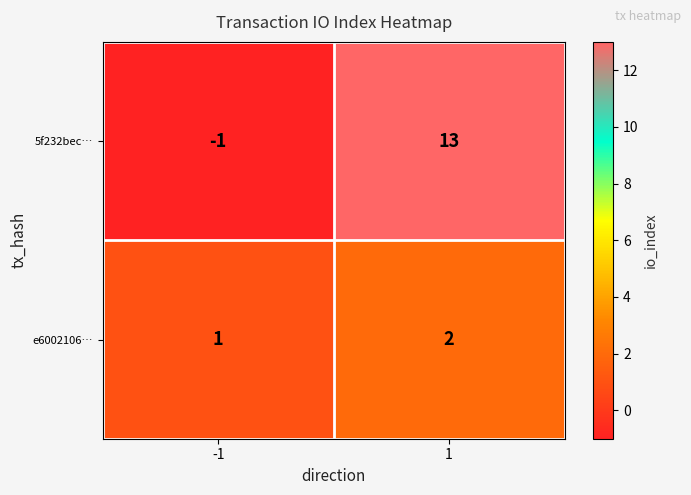

True or false: e6002106… has a value of 1 at -1.

True